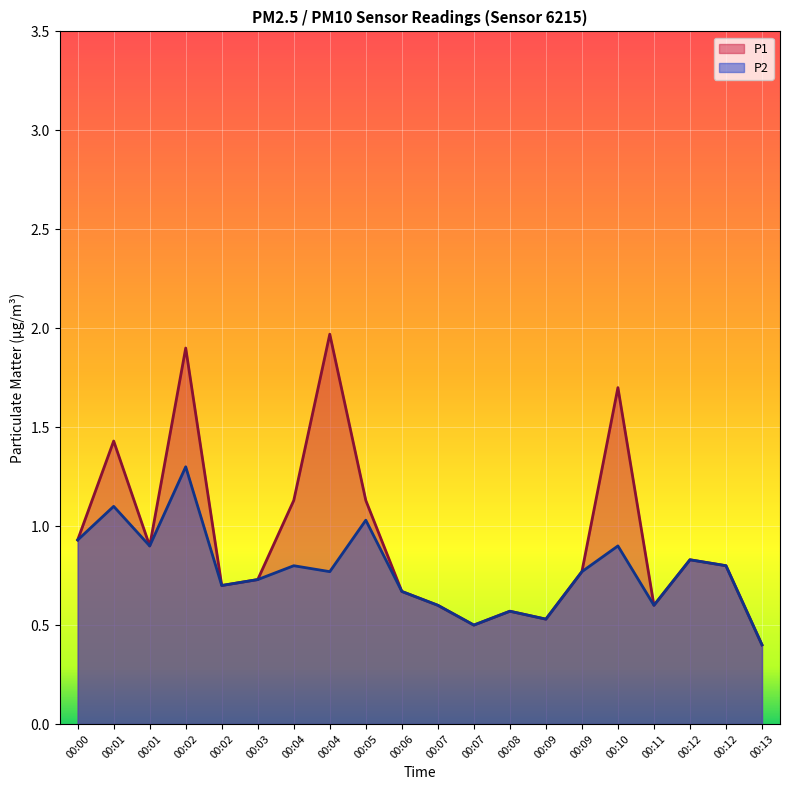

True or false: P1 has a value of 0.7 at 00:06.

True